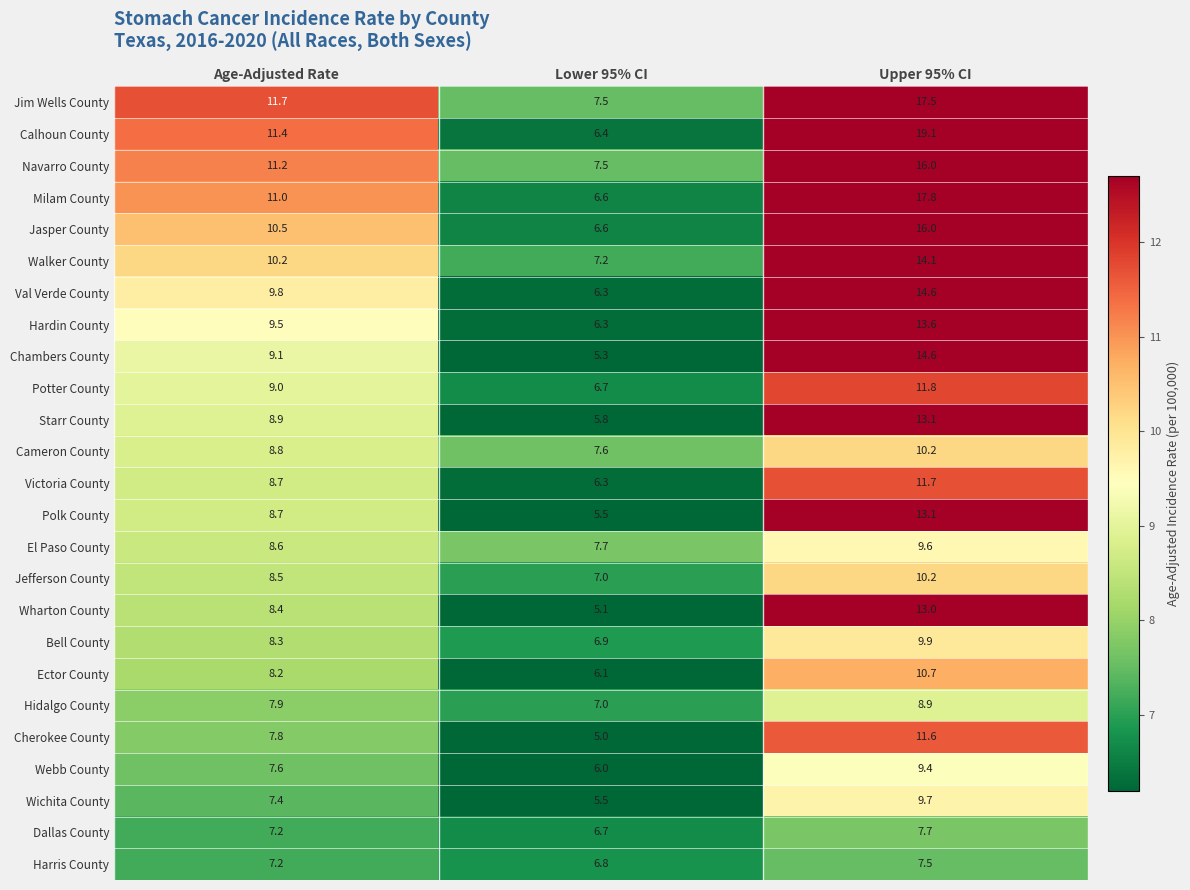

What is the difference between the highest and lowest values at Upper 95% CI?

11.6